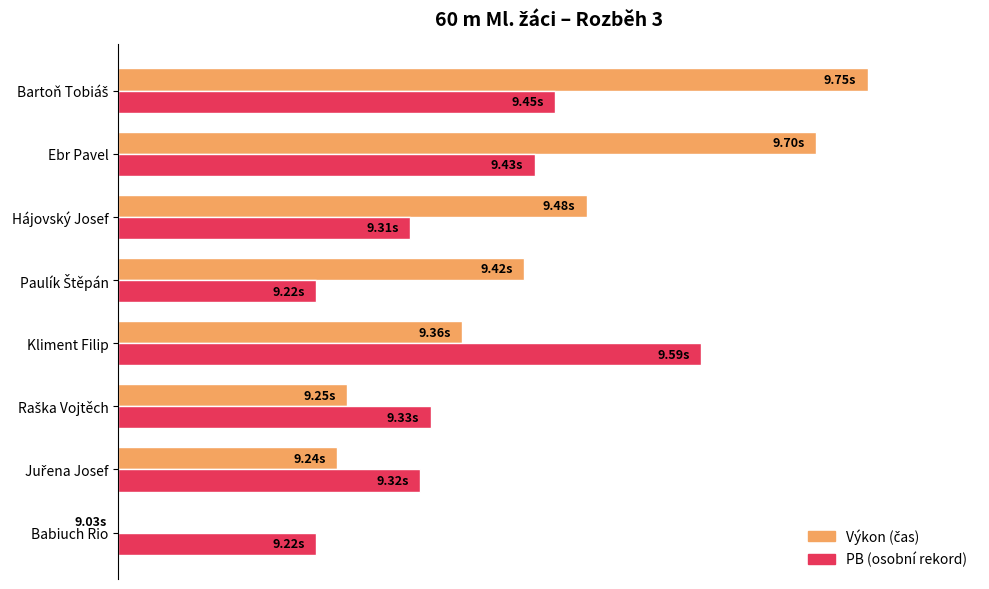

How many data points does each series have?

8